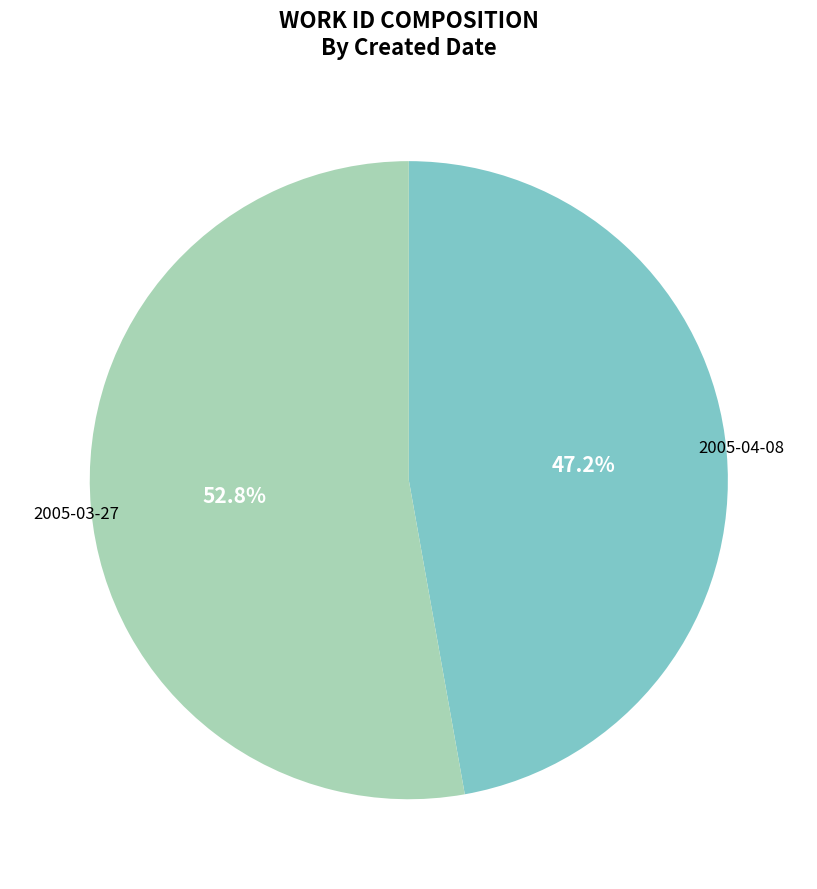

Between 2005-04-08 and 2005-03-27, which is larger?

2005-03-27